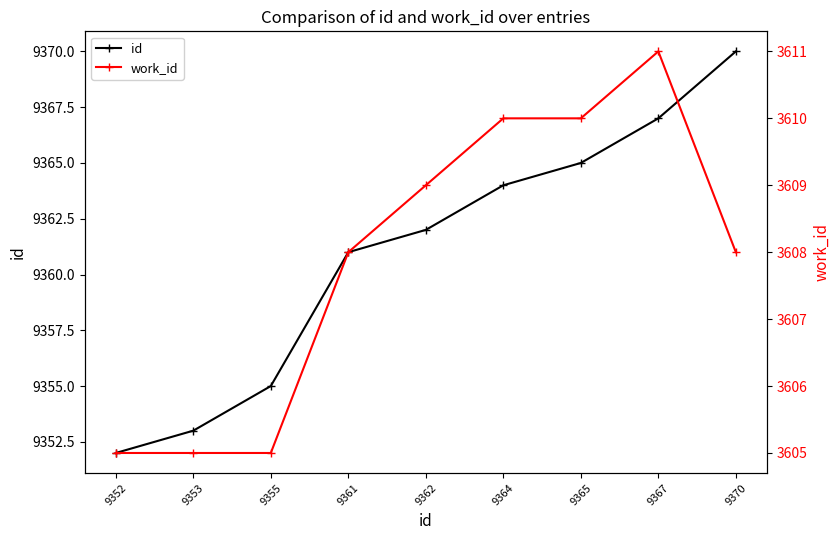

True or false: id and work_id intersect in this chart.

False